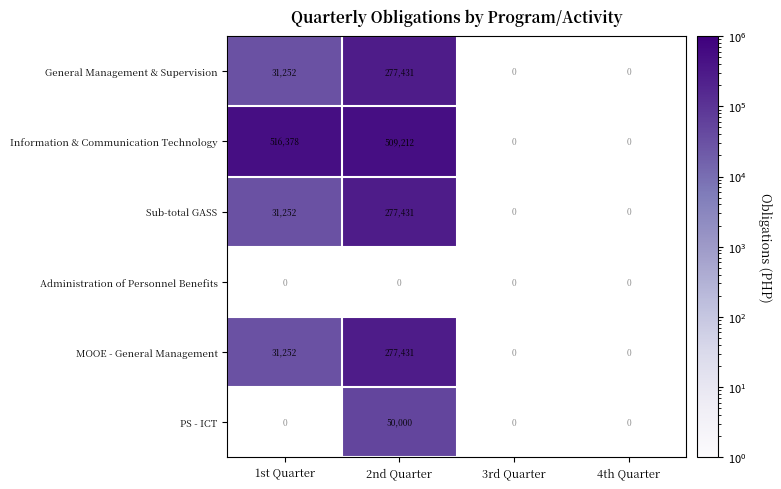

Count the number of data series in this chart.

6